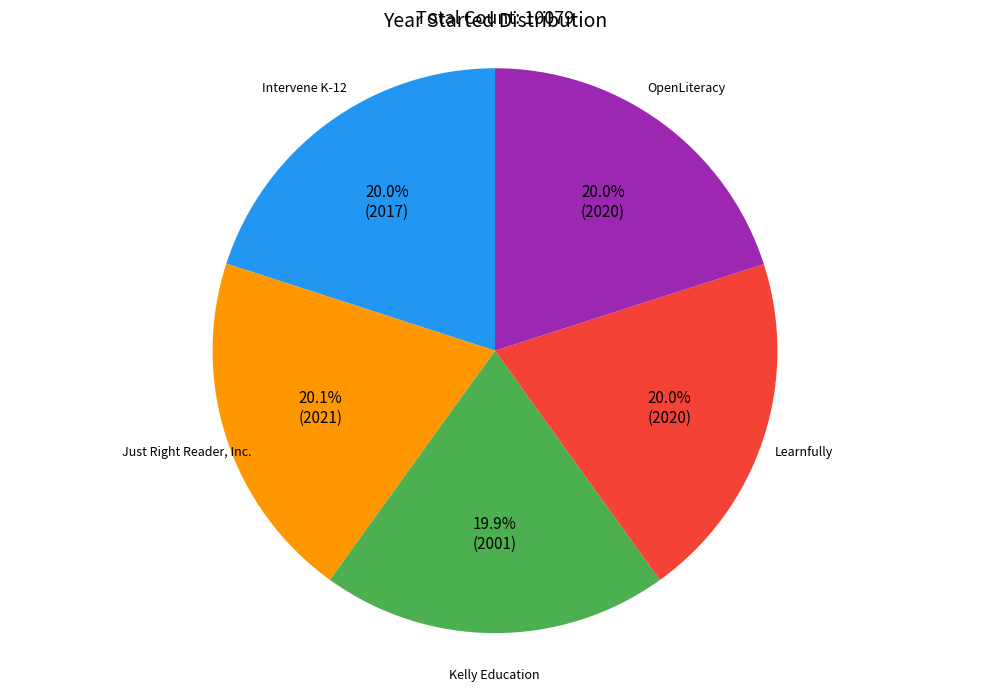

To the nearest percent, what portion does Kelly Education represent?

20%